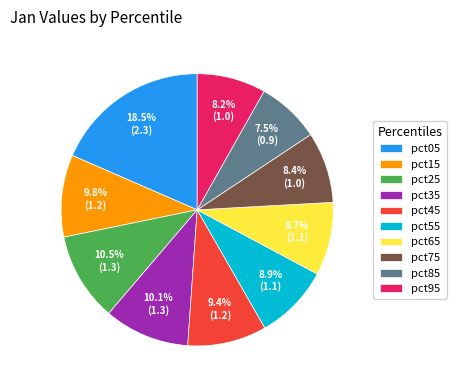

Does pct95 account for over 50% of the chart?

No